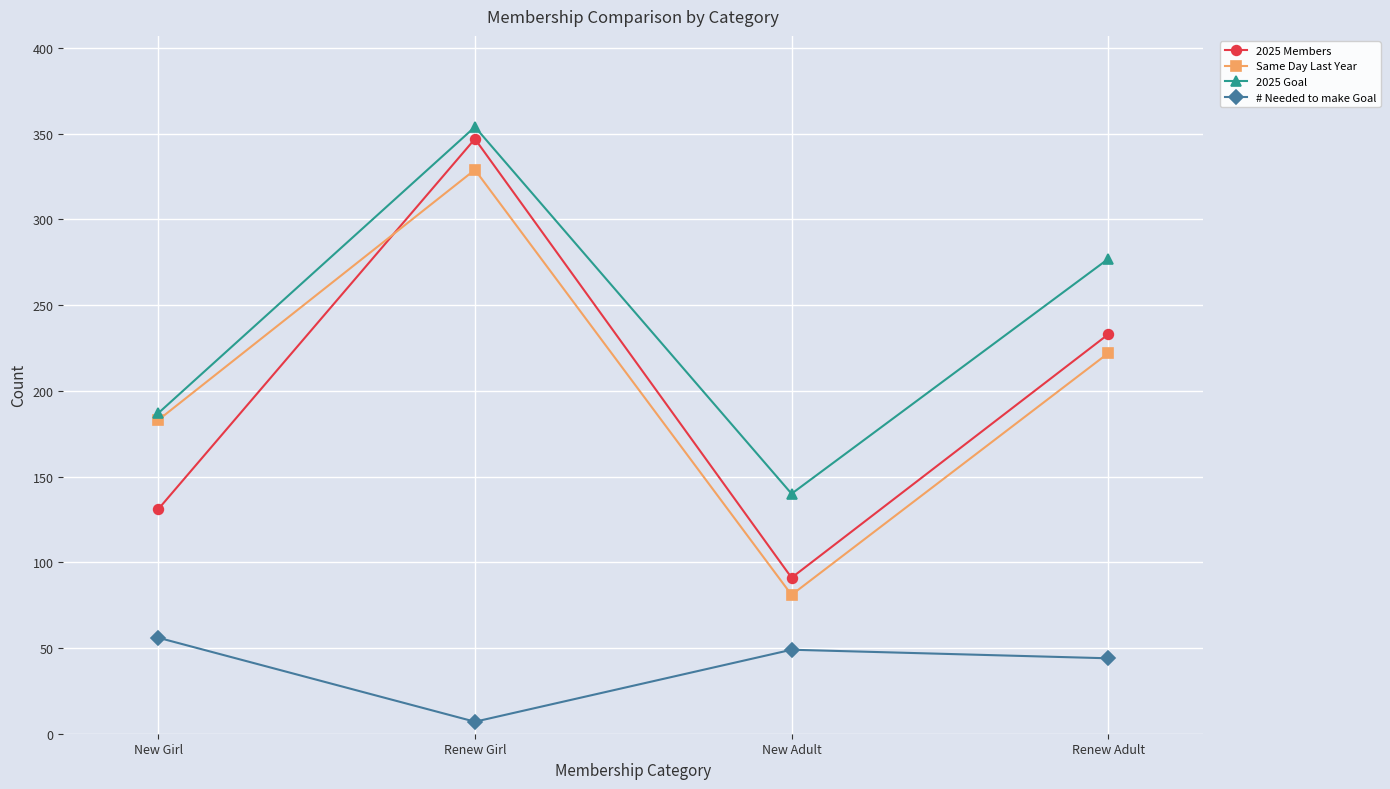

List the series in order of their peak value, highest first.

2025 Goal, 2025 Members, Same Day Last Year, # Needed to make Goal